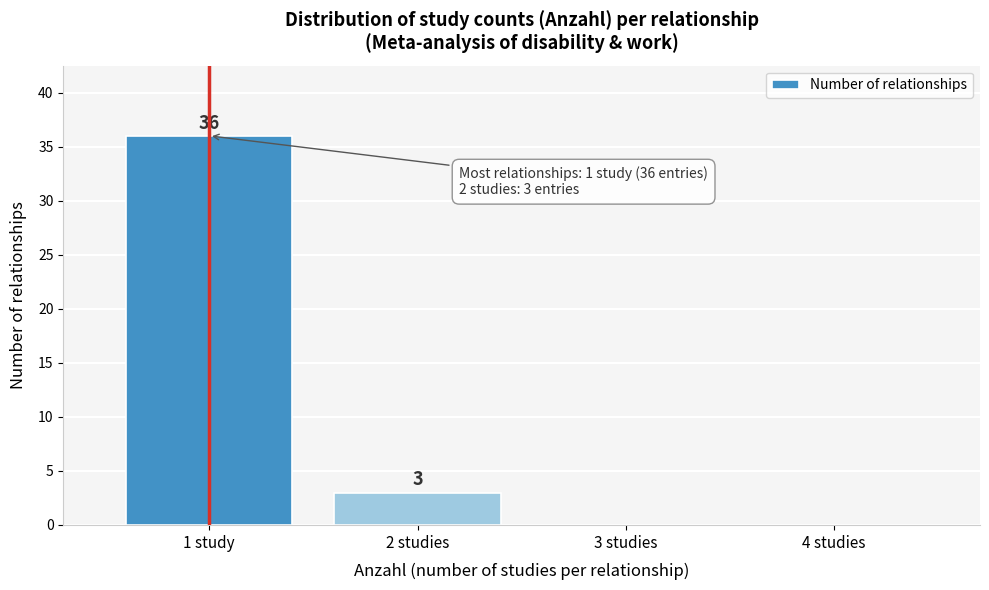

Reading left to right, transcribe all the data shown in this chart.

1 study=36	2 studies=3	3 studies=0	4 studies=0